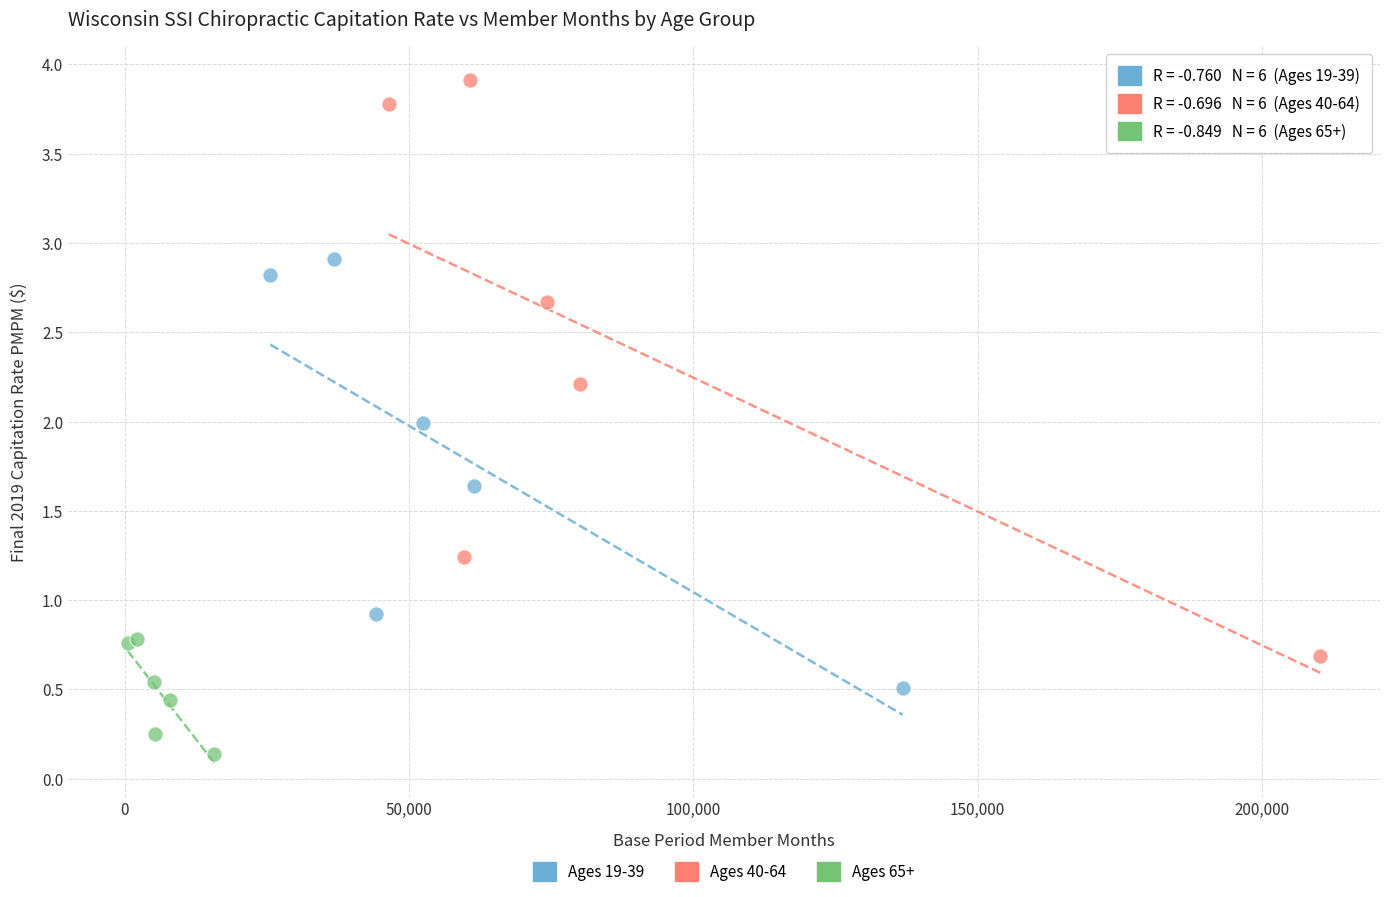

Which series has the largest Y range (max minus min)?

Ages 40-64